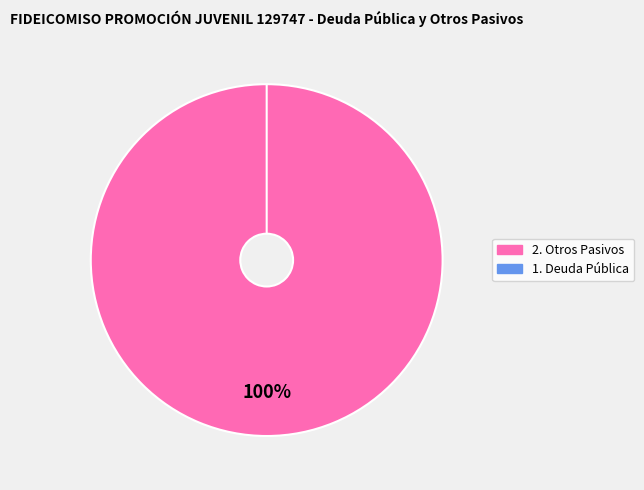

Count the number of slices in the pie.

2